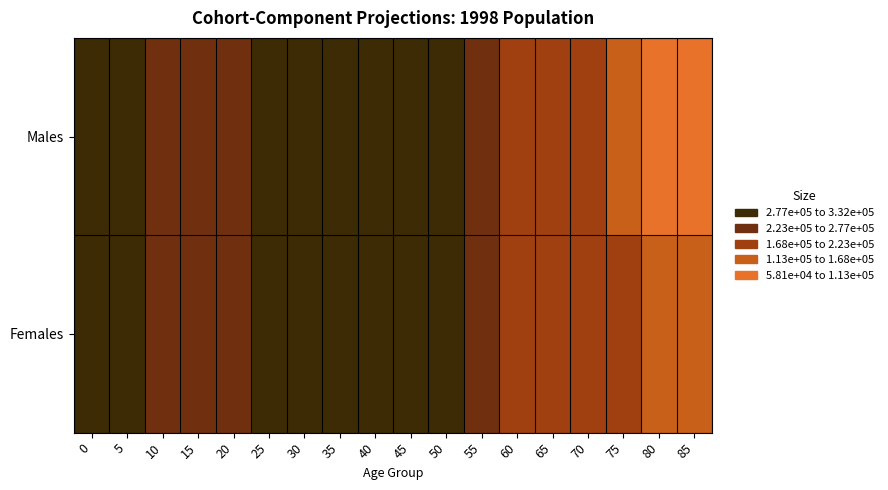

What is the maximum value shown in the chart?

332337.6